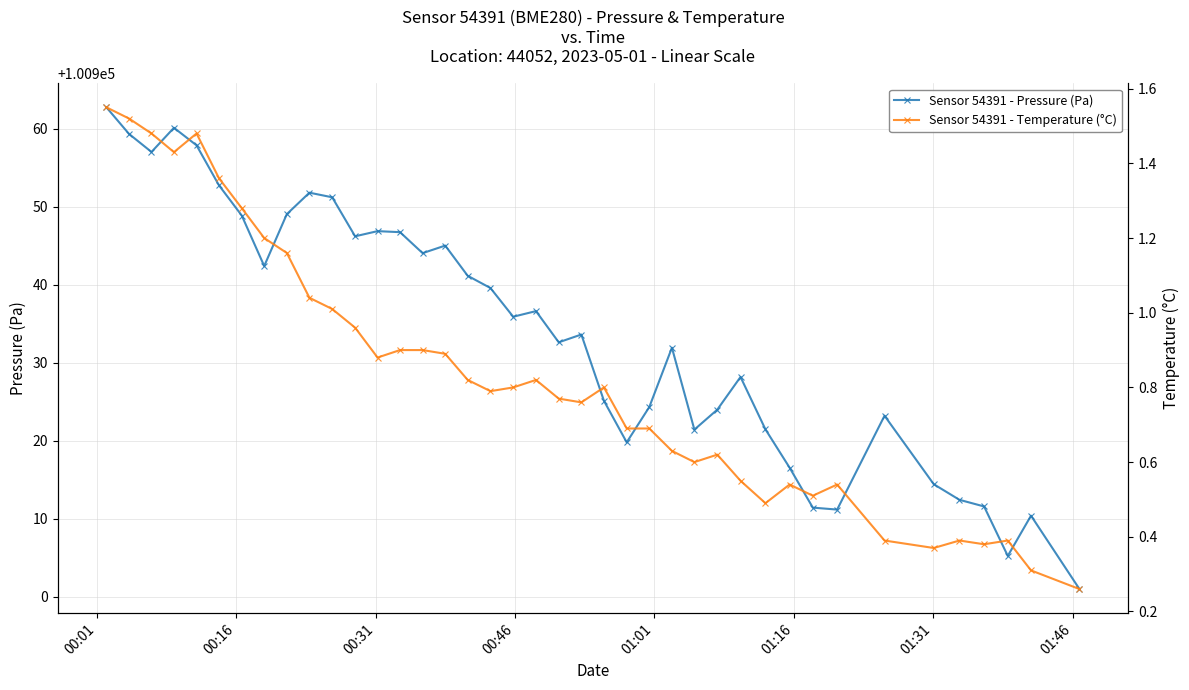

What are all the series names shown in the legend?

Sensor 54391 - Pressure (Pa), Sensor 54391 - Temperature (°C)